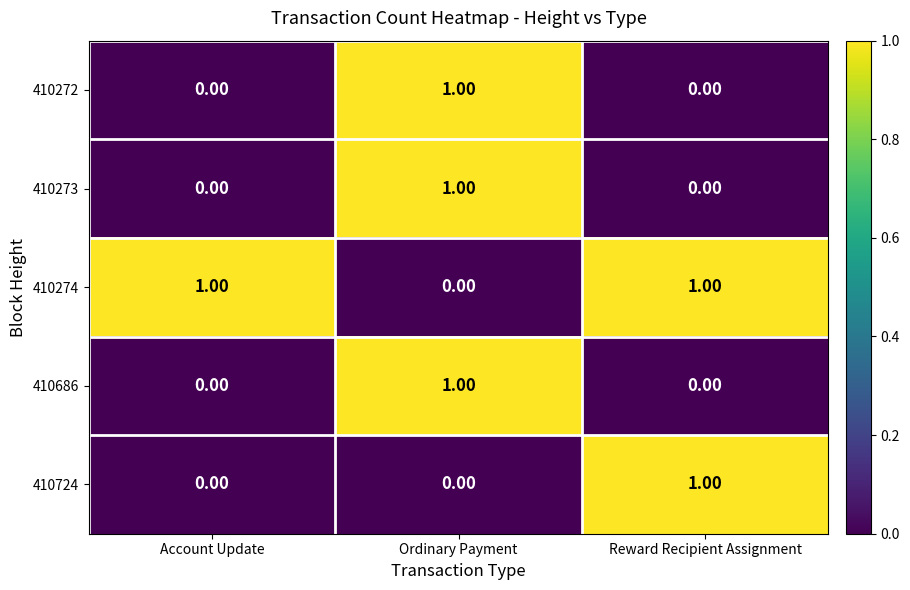

At which label does 410724 reach its peak?

Reward Recipient Assignment